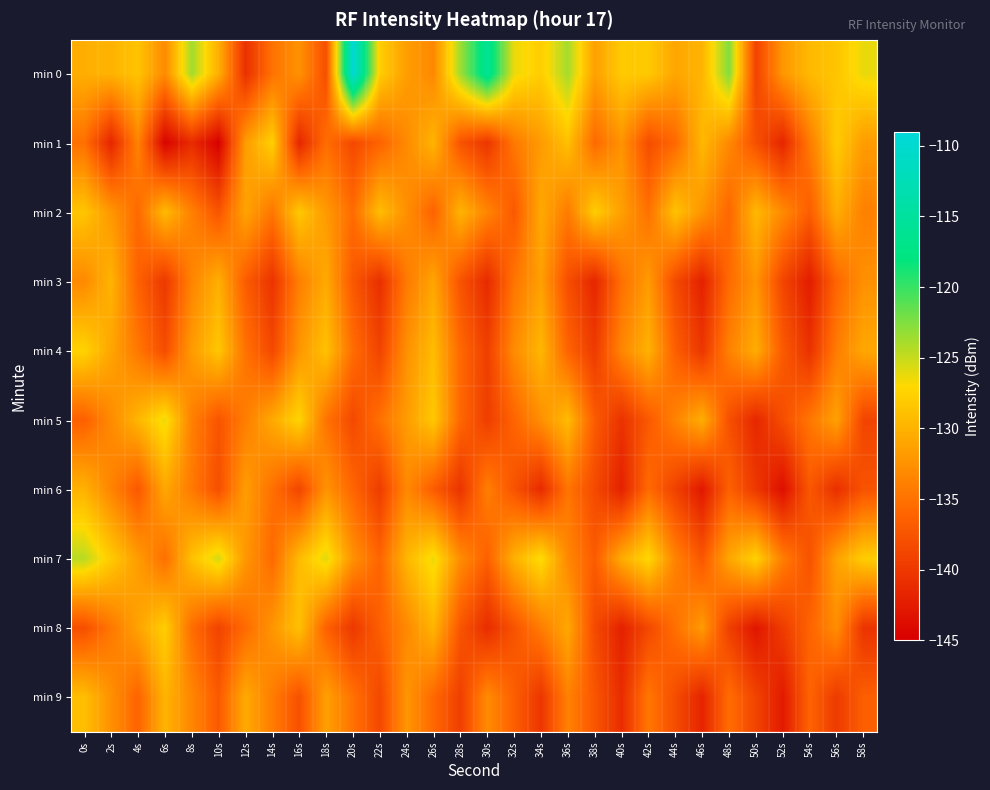

Which category has the highest value across all series?

20s